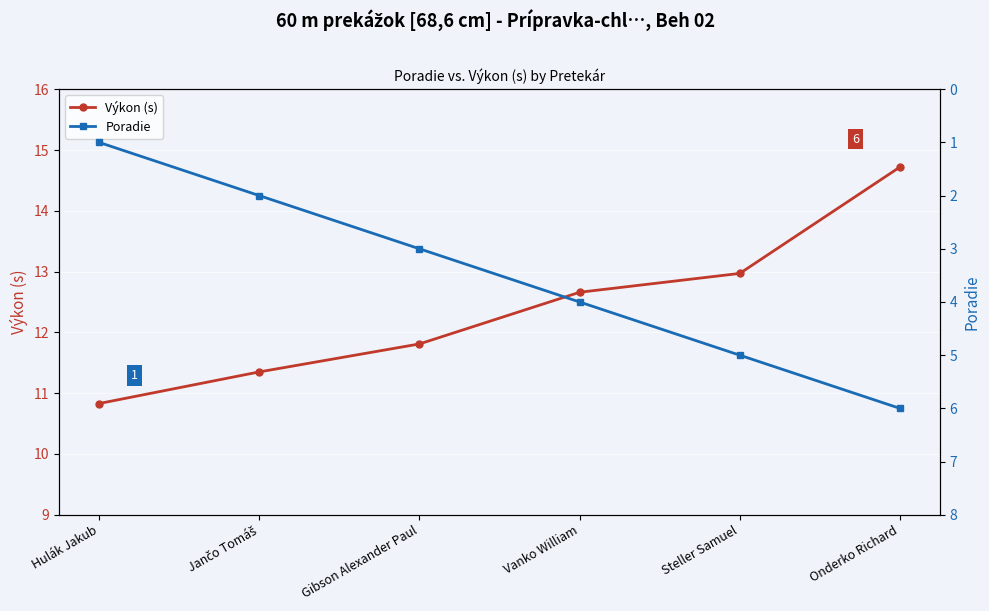

Is it true that Výkon (s) equals 11.8 at Gibson Alexander Paul?

True